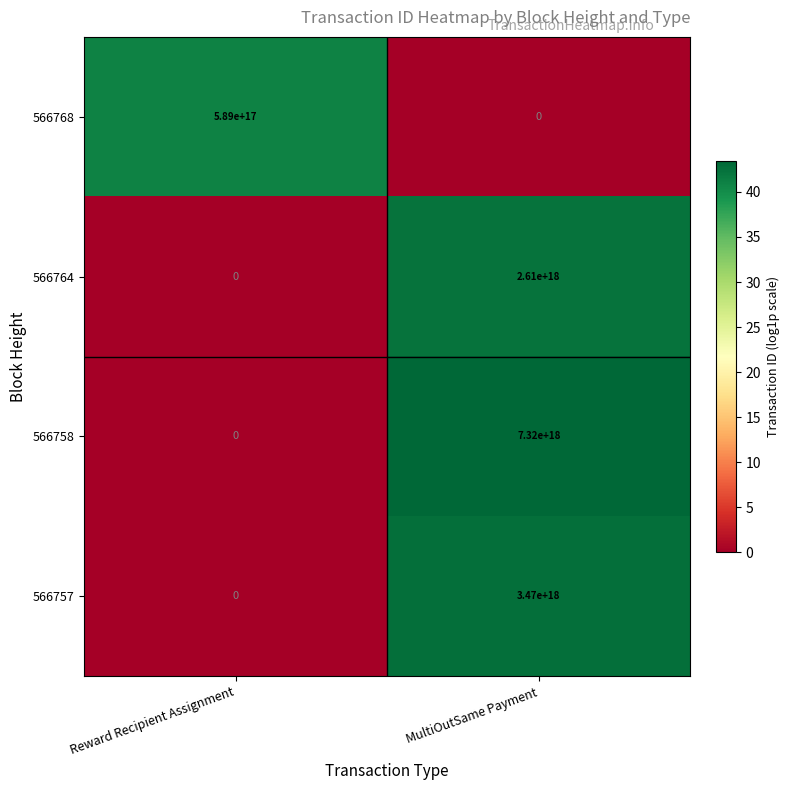

Rank the series by their maximum value, from lowest to highest.

566768, 566764, 566757, 566758